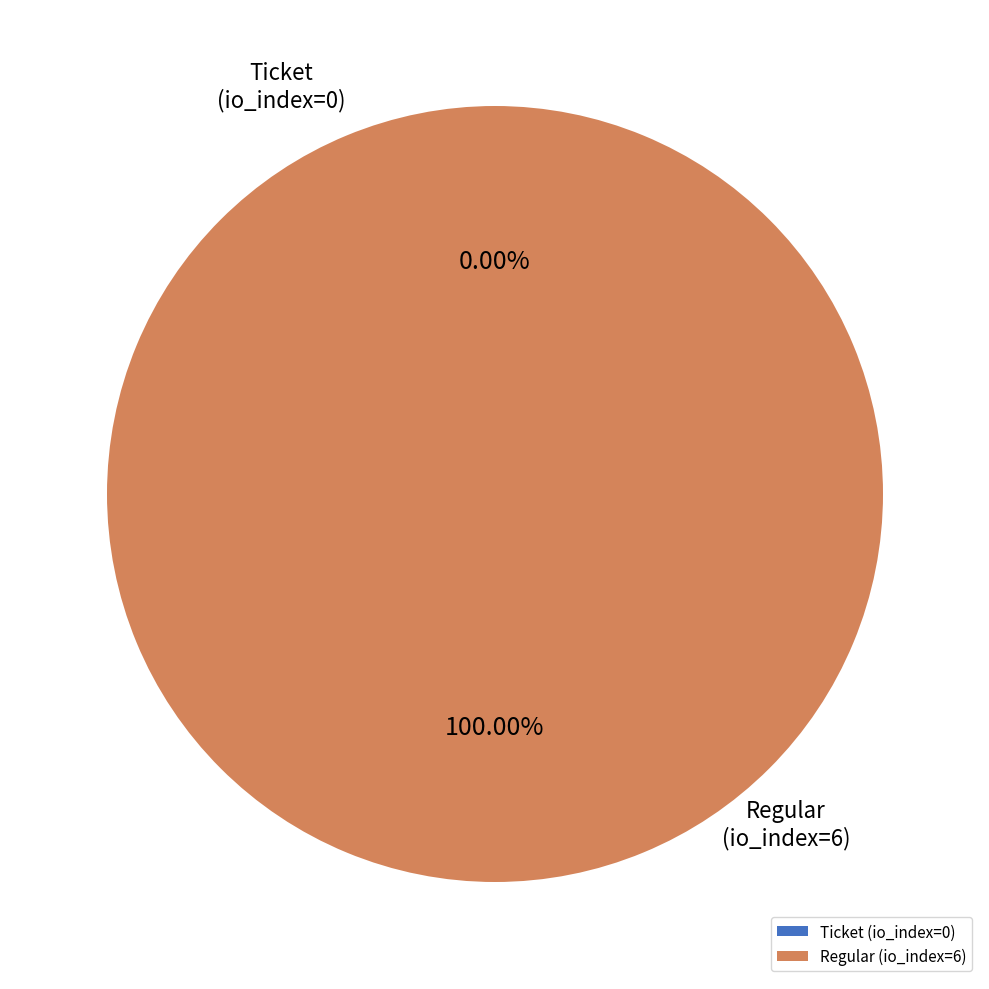

How many segments does this pie chart have?

2